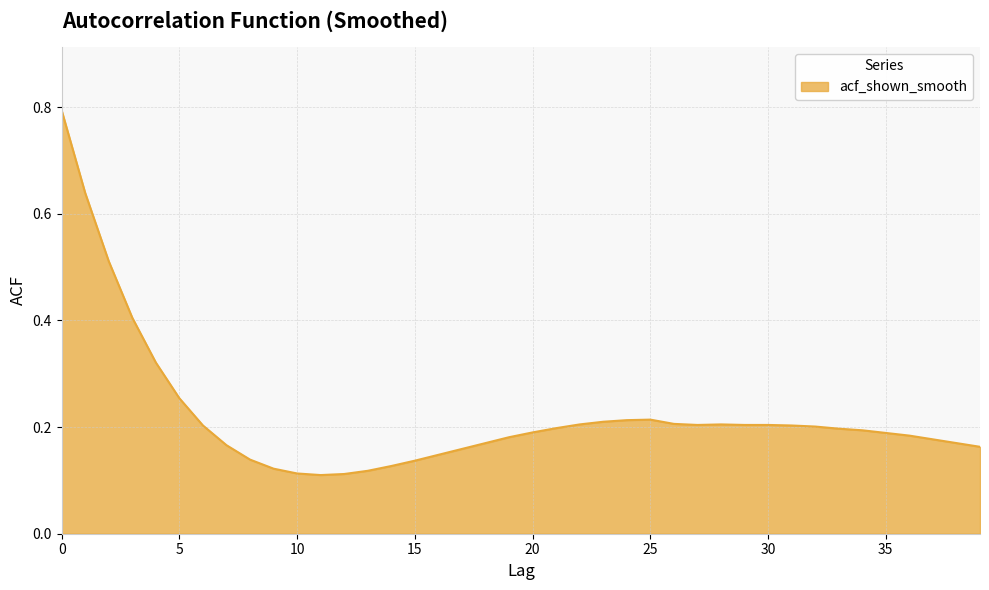

What is the maximum value shown in the chart?

0.8